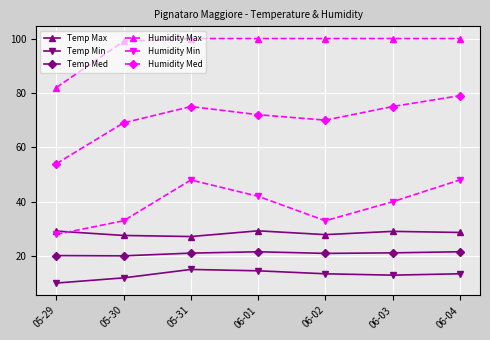

What is the label of the 6th point from the right?

05-30